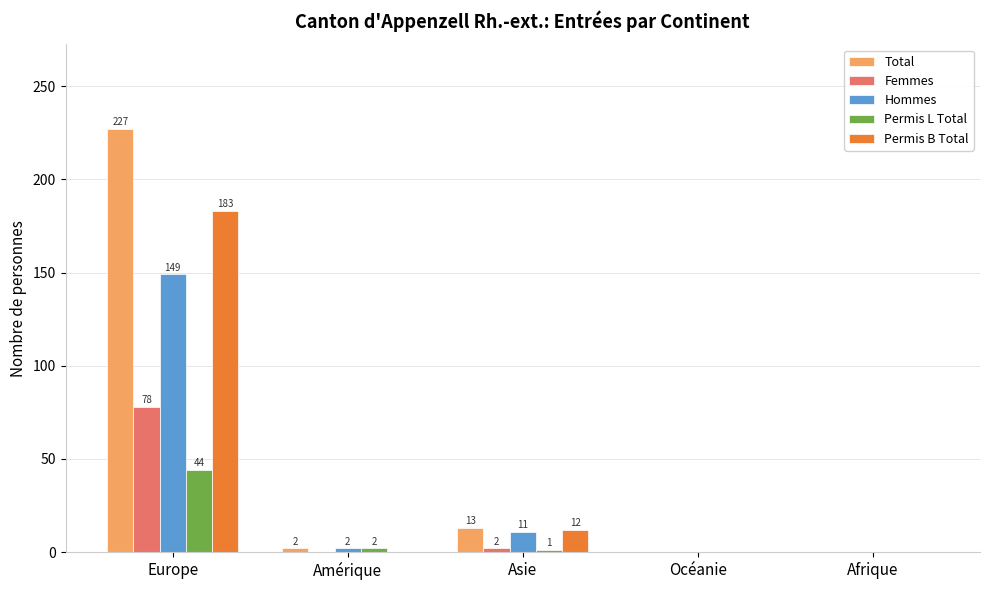

Is it true that Hommes equals 11 at Asie?

True